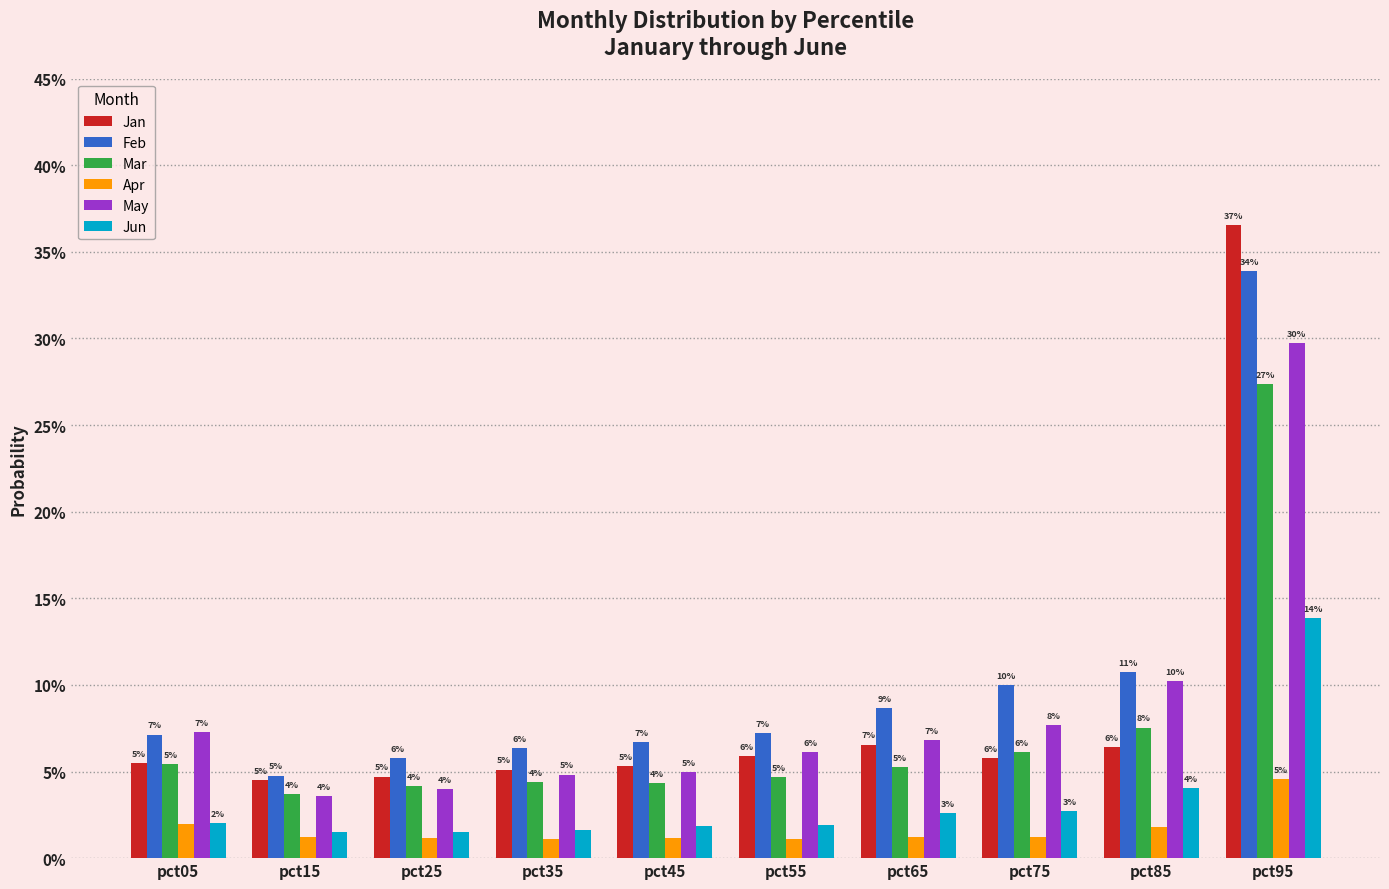

Does the chart contain any negative values?

No